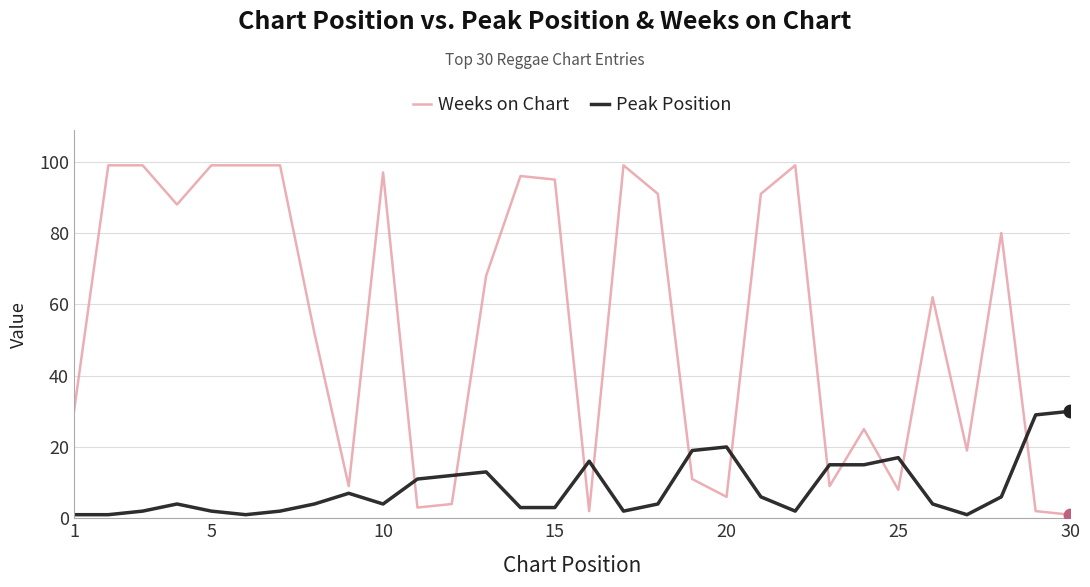

Which series has the largest total across all categories?

Weeks on Chart